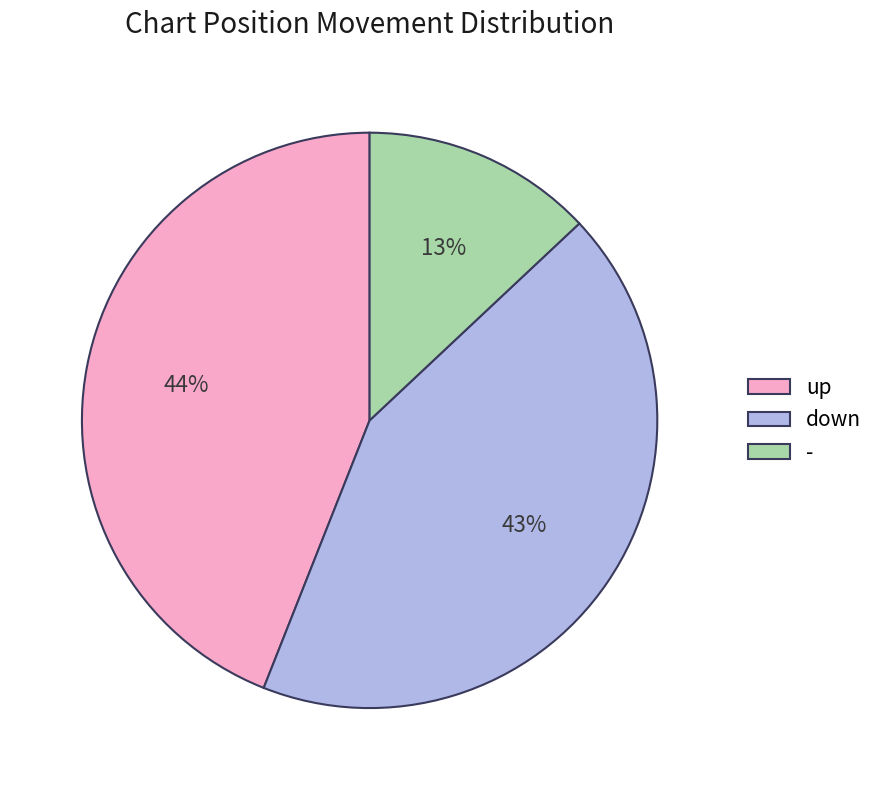

To the nearest percent, what portion does down represent?

43%